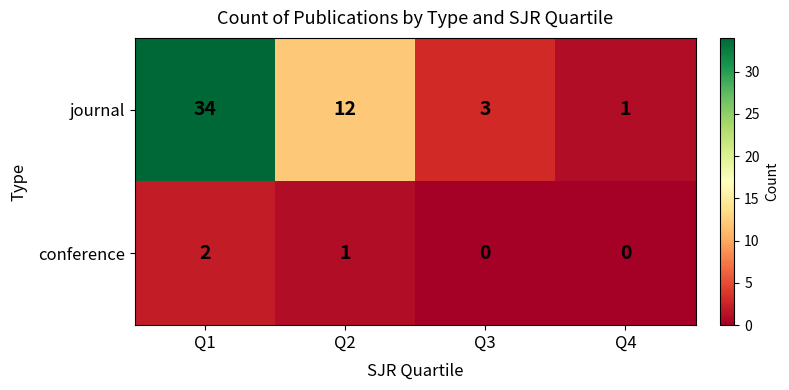

Count the number of data series in this chart.

2